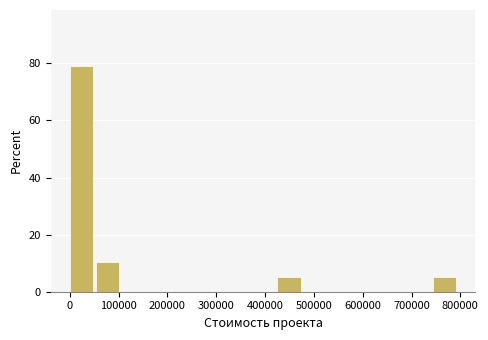

Reading left to right, list every bar in this chart as the range it spans on the x-axis followed by its height. Neither the bar edges nor the heights are printed on the chart, so give them approximately, as read against the axes.

0 to 50000: 78
50000 to 110000: 10
110000 to 160000: 0
160000 to 210000: 0
210000 to 270000: 0
270000 to 320000: 0
320000 to 370000: 0
370000 to 420000: 0
420000 to 480000: 6
480000 to 530000: 0
530000 to 580000: 0
580000 to 640000: 0
640000 to 690000: 0
690000 to 740000: 0
740000 to 800000: 6